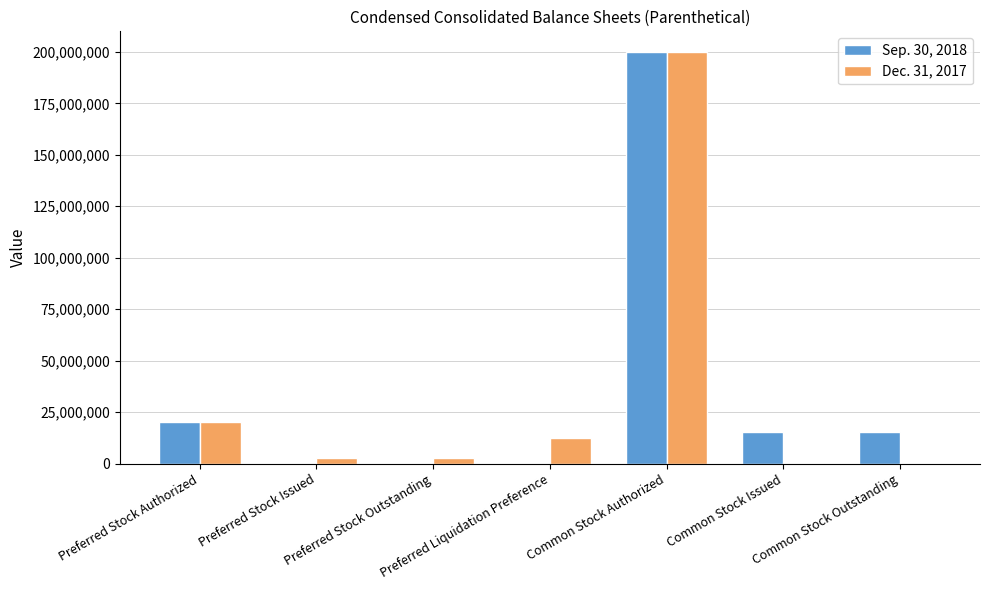

True or false: Sep. 30, 2018 has a value of 109483890 at Preferred Liquidation Preference.

False